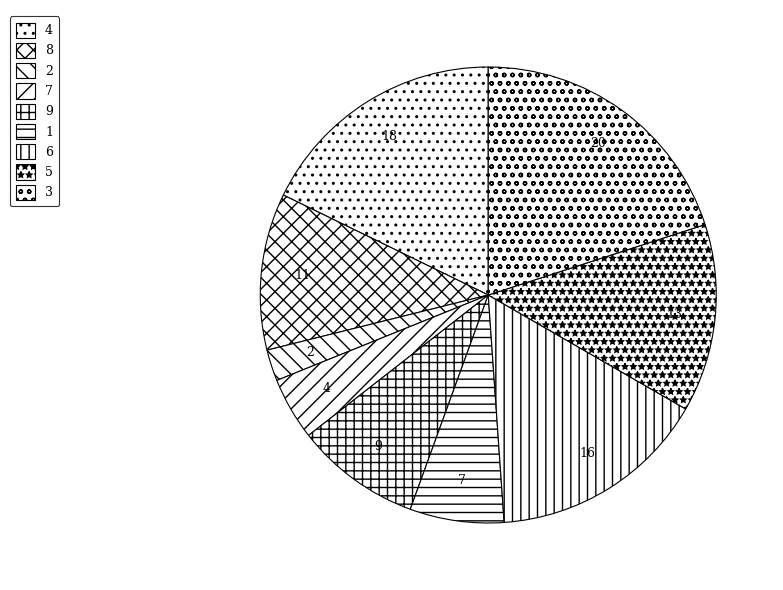

What is the change in value from 9 to 5?

+2